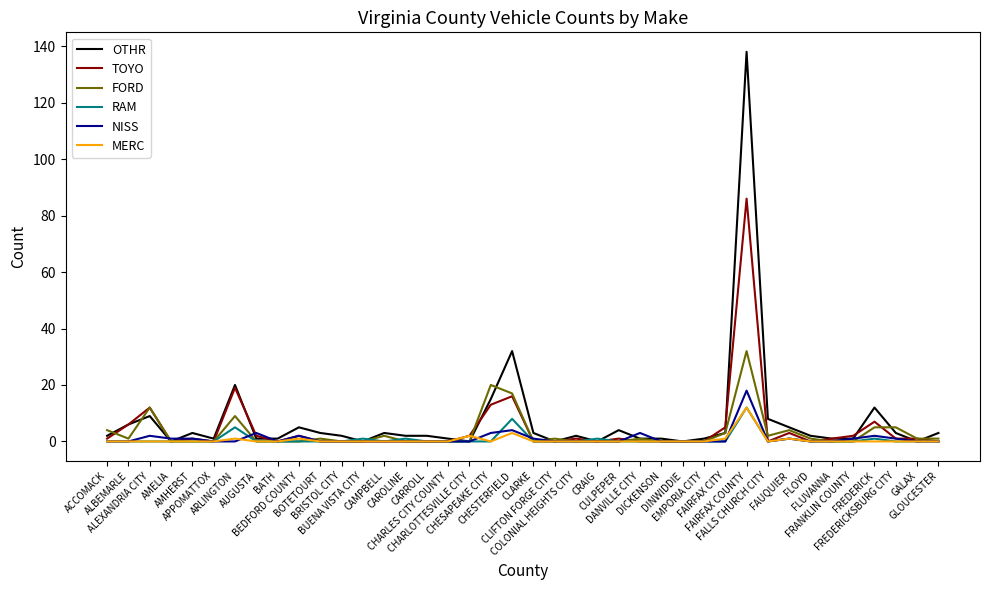

What is the maximum value for NISS?

18